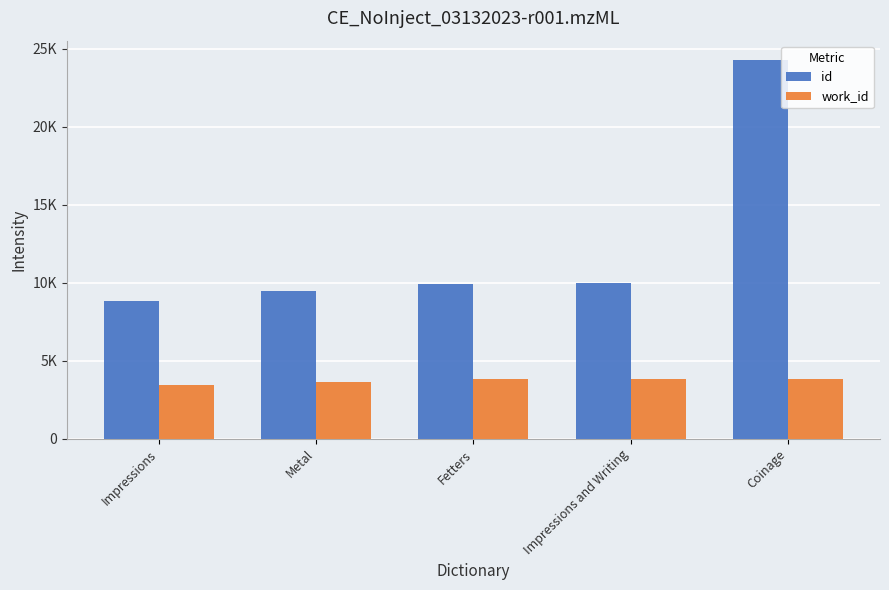

Reading right to left, list all the values displayed in this chart.

id: Coinage=24311	Impressions and Writing=9966	Fetters=9907	Metal=9479	Impressions=8825
work_id: Coinage=3866	Impressions and Writing=3866	Fetters=3857	Metal=3651	Impressions=3456